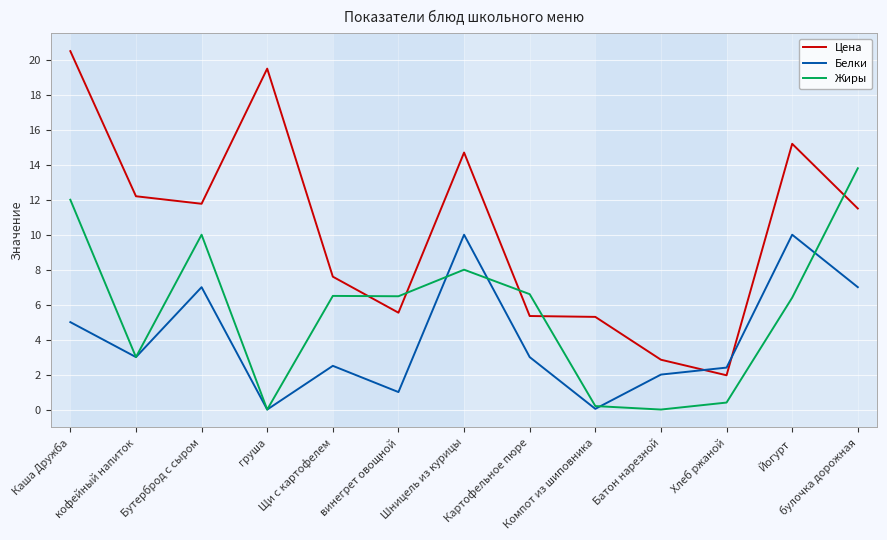

In Цена, how many points are higher than both neighbors (excluding endpoints)?

3